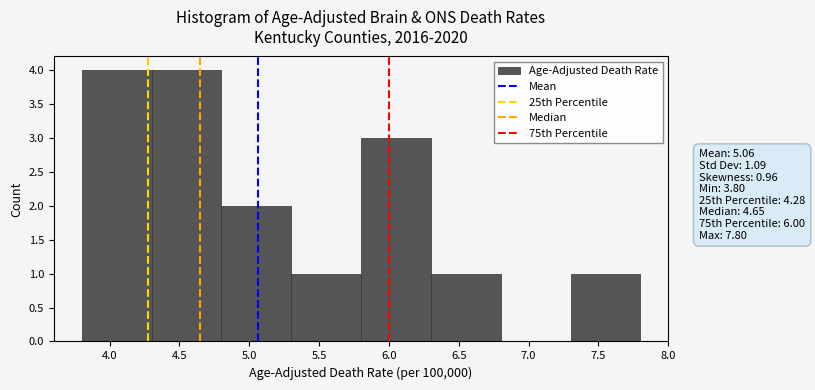

Reading left to right, transcribe this chart: for each bar, give the range it covers on the x-axis and its height. The values are not printed on the chart, so give them approximately, as read against the axis.

3.8 to 4.3: 4
4.3 to 4.8: 4
4.8 to 5.3: 2
5.3 to 5.8: 1
5.8 to 6.3: 3
6.3 to 6.8: 1
6.8 to 7.3: 0
7.3 to 7.8: 1